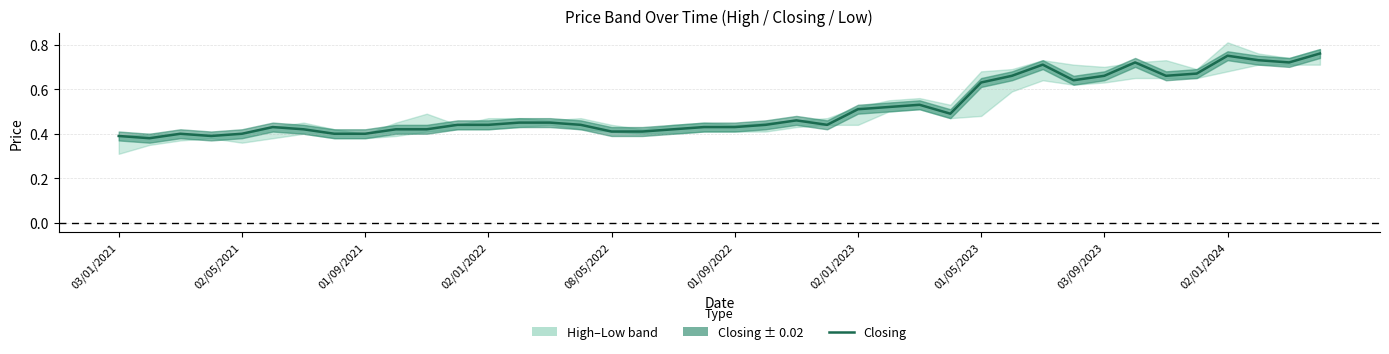

How many lines are shown in the chart?

1